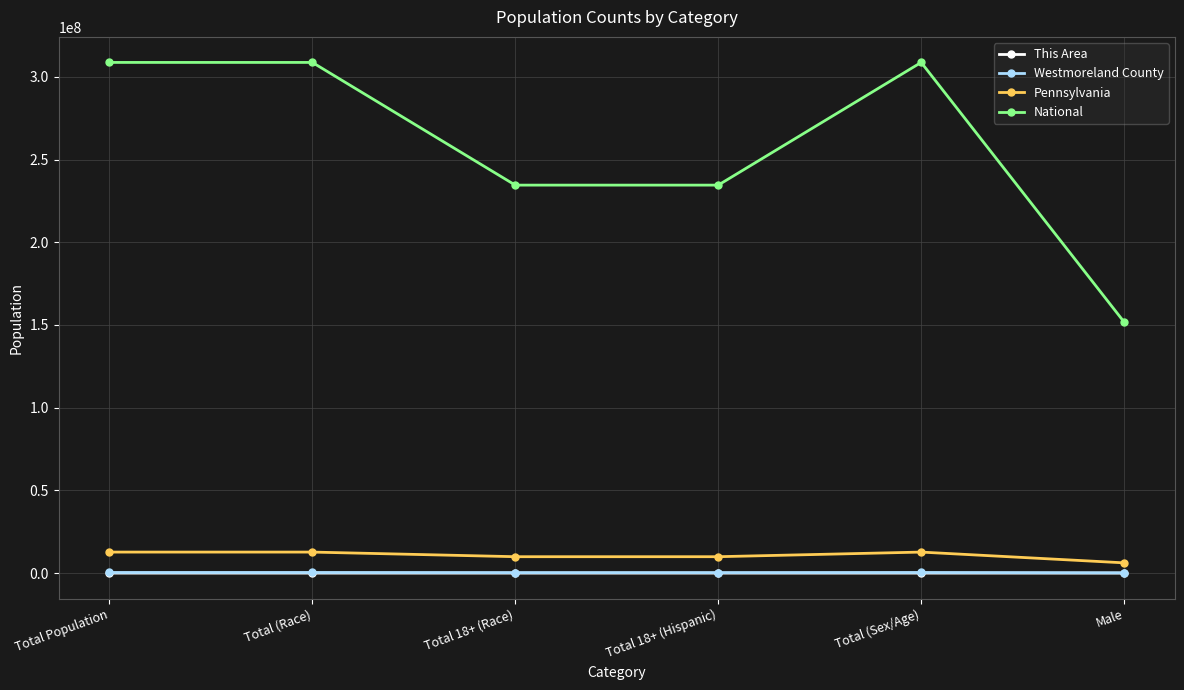

What are all the series names shown in the legend?

This Area, Westmoreland County, Pennsylvania, National